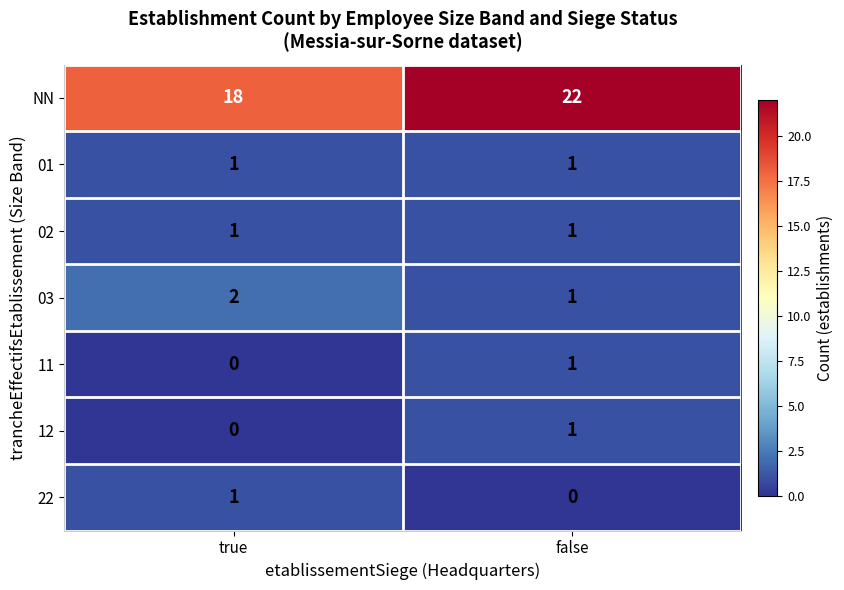

True or false: 03 has a value of 1 at false.

True